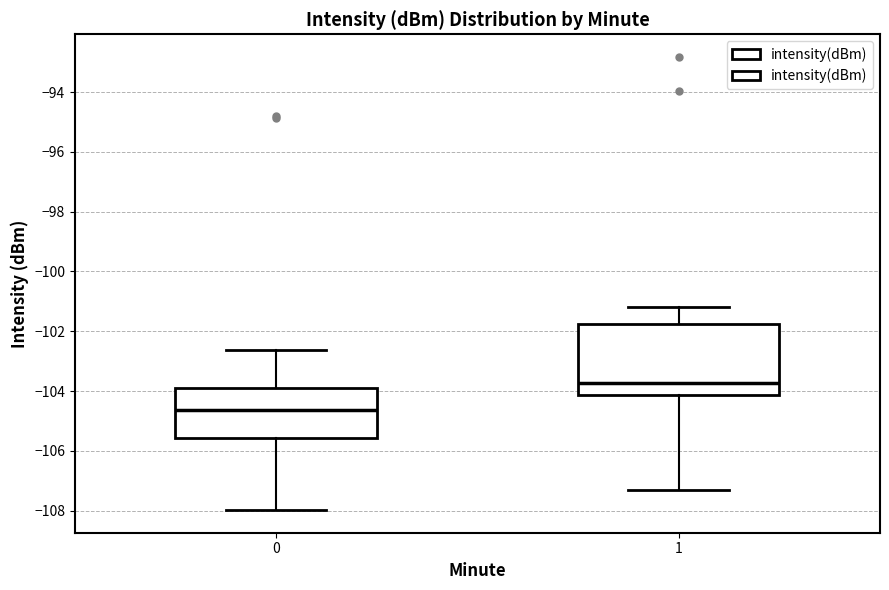

Reading left to right, transcribe this box plot: for each box, give where its median line is, the range the box spans, and where its two whiskers end, as read against the y-axis. The values are not printed on the chart, so give them approximately, as read against the axis.

0: median -104.6, box -105.6 to -103.8, whiskers -108.0 to -102.6
1: median -103.8, box -104.2 to -101.8, whiskers -107.2 to -101.2